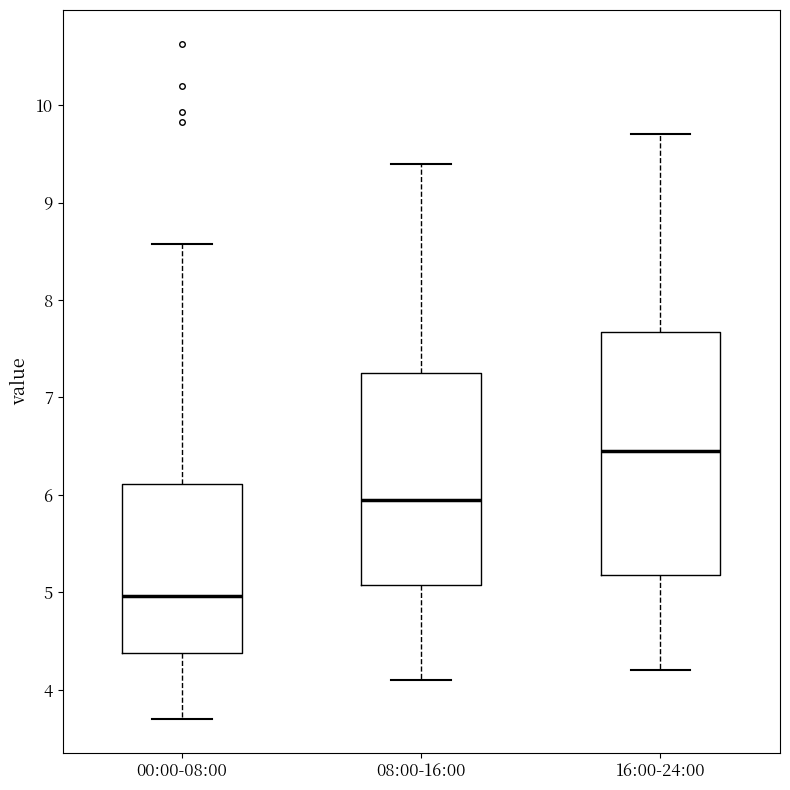

Reading left to right, read every box against the y-axis: the position of its median line, the range the box covers, and the ends of its whiskers. The values are not printed on the chart, so give them approximately, as read against the axis.

00:00-08:00: median 5.0, box 4.4 to 6.1, whiskers 3.7 to 8.6
08:00-16:00: median 6.0, box 5.1 to 7.3, whiskers 4.1 to 9.4
16:00-24:00: median 6.5, box 5.2 to 7.7, whiskers 4.2 to 9.7